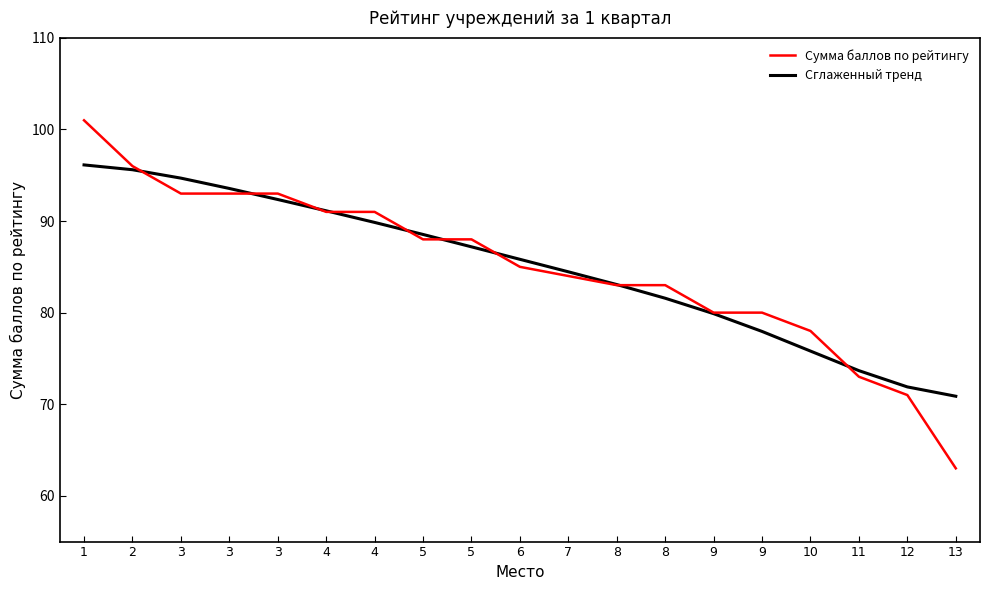

Reading right to left, extract all data points from this chart.

Сумма баллов по рейтингу: 63.0	71.0	73.0	78.0	80.0	80.0	83.0	83.0	84.0	85.0	88.0	88.0	91.0	91.0	93.0	93.0	93.0	96.0	101.0
Сглаженный тренд: 70.9	71.9	73.7	75.8	77.9	79.9	81.6	83.1	84.5	85.8	87.2	88.5	89.9	91.1	92.4	93.6	94.7	95.6	96.1